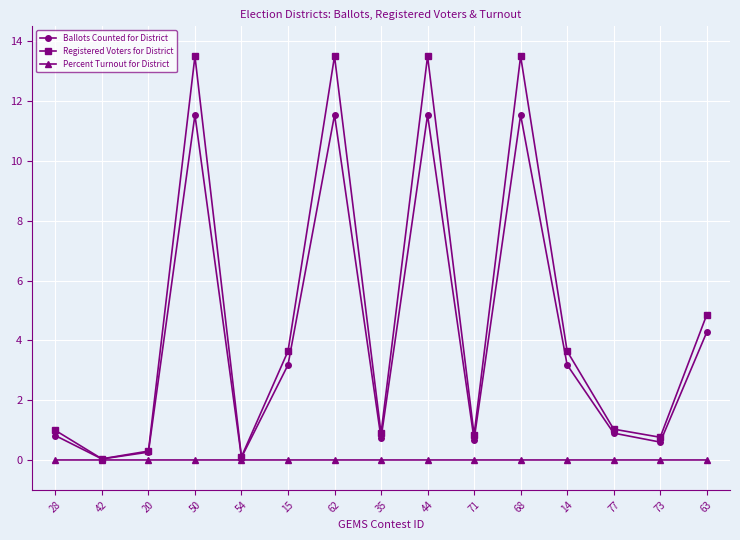

What is the greatest value displayed?

13.5